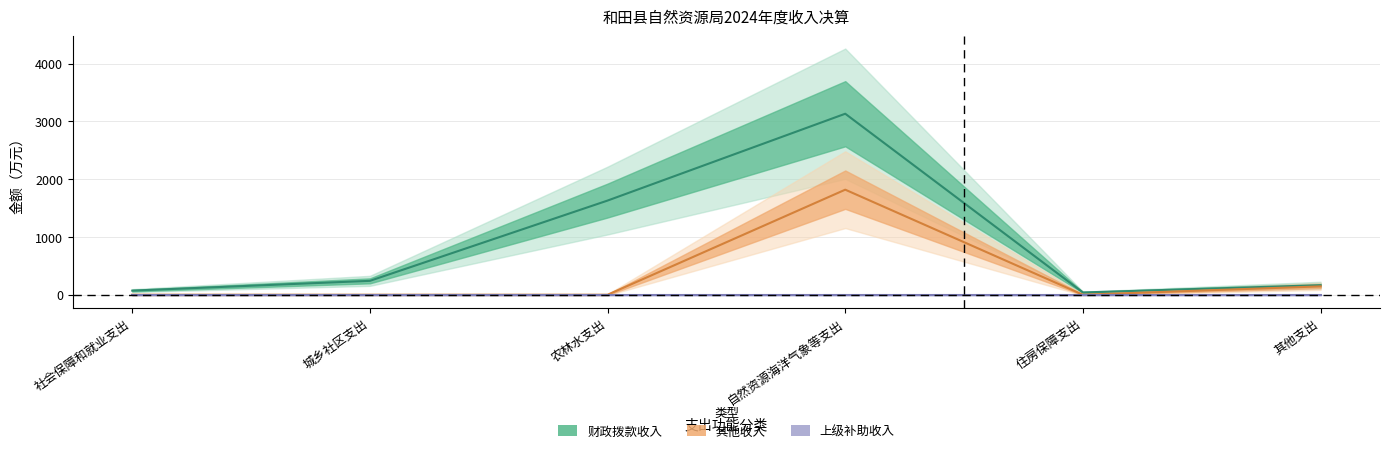

Reading right to left, what are all the values shown in this chart?

财政拨款收入: 其他支出=165.0	住房保障支出=39.3	自然资源海洋气象等支出=3131.2	农林水支出=1629.2	城乡社区支出=240.2	社会保障和就业支出=71.2
其他收入: 其他支出=145.0	住房保障支出=0.0	自然资源海洋气象等支出=1817.4	农林水支出=0.0	城乡社区支出=0.0	社会保障和就业支出=0.0
上级补助收入: 其他支出=0.0	住房保障支出=0.0	自然资源海洋气象等支出=0.0	农林水支出=0.0	城乡社区支出=0.0	社会保障和就业支出=0.0